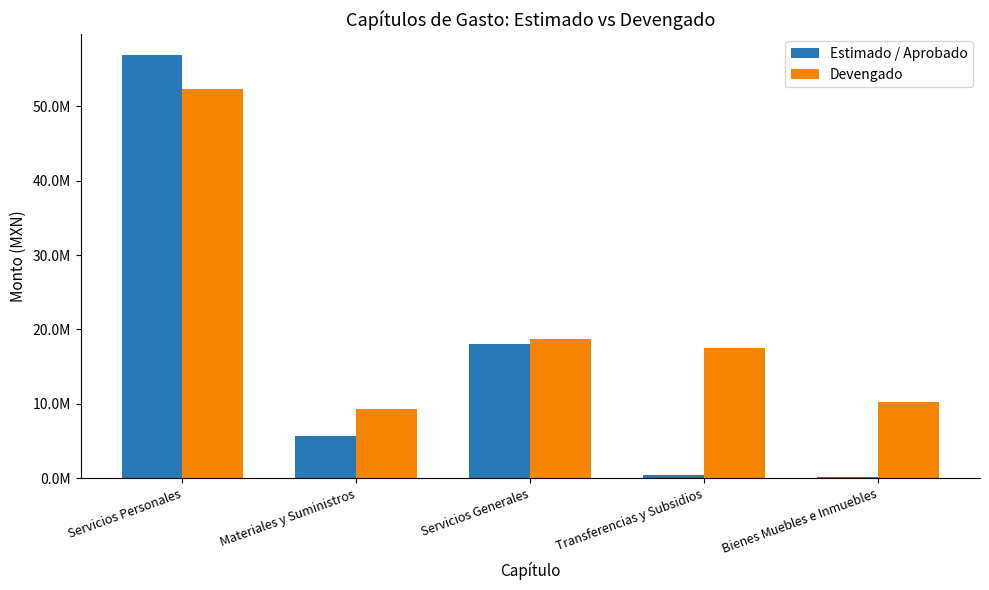

What is the label of the 5th bar from the right?

Servicios Personales